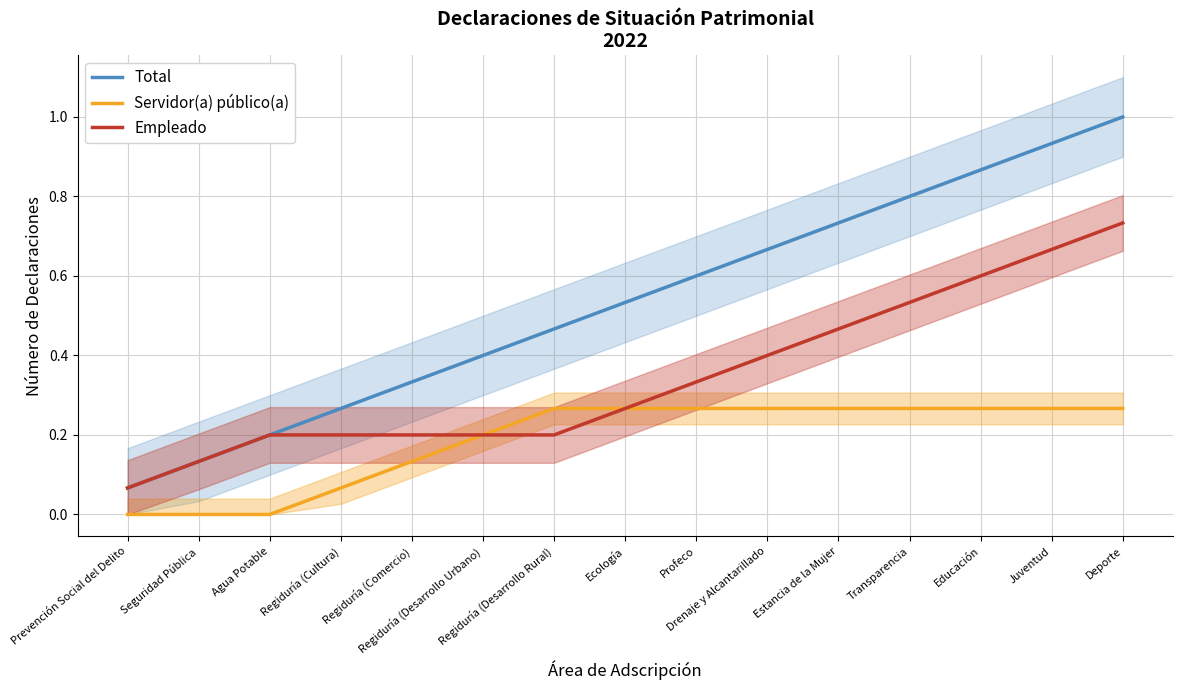

True or false: Total and Servidor(a) público(a) intersect in this chart.

False